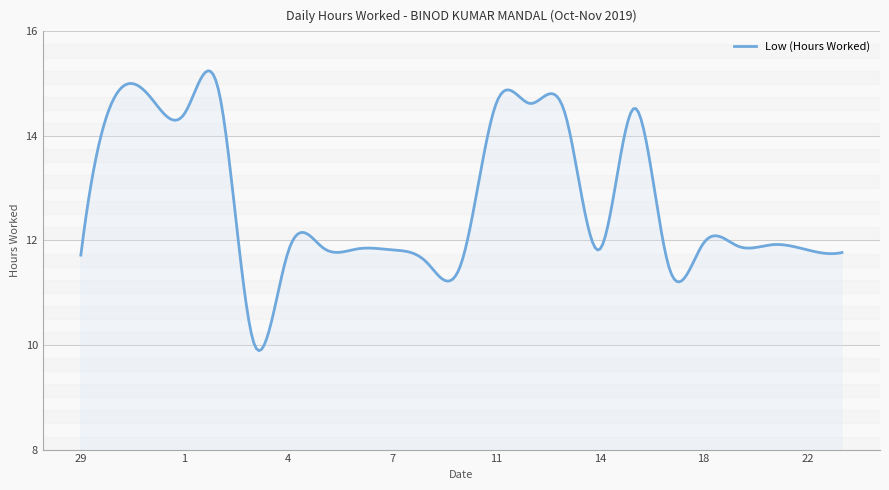

Does the chart have visible grid lines?

Yes